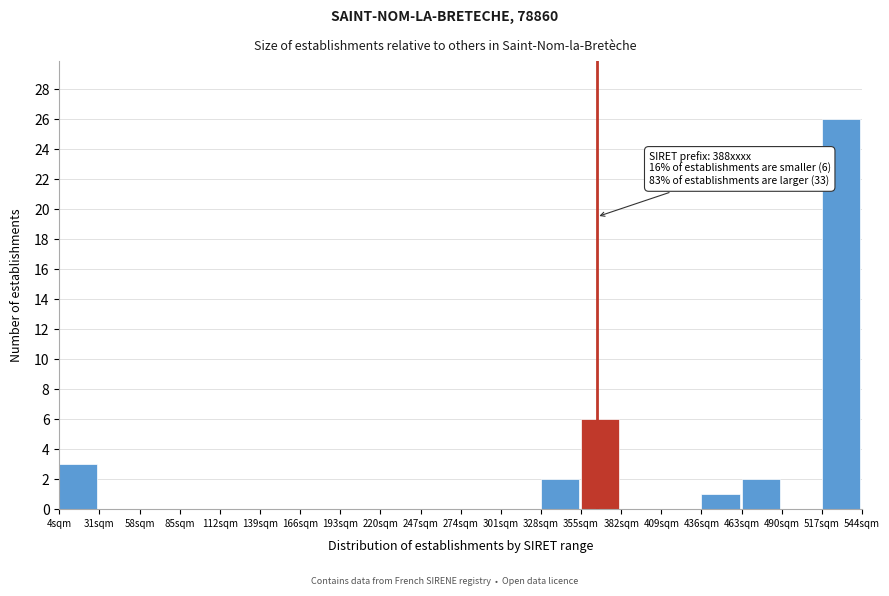

Over which range of the x-axis is the bar tallest?

513 to 540